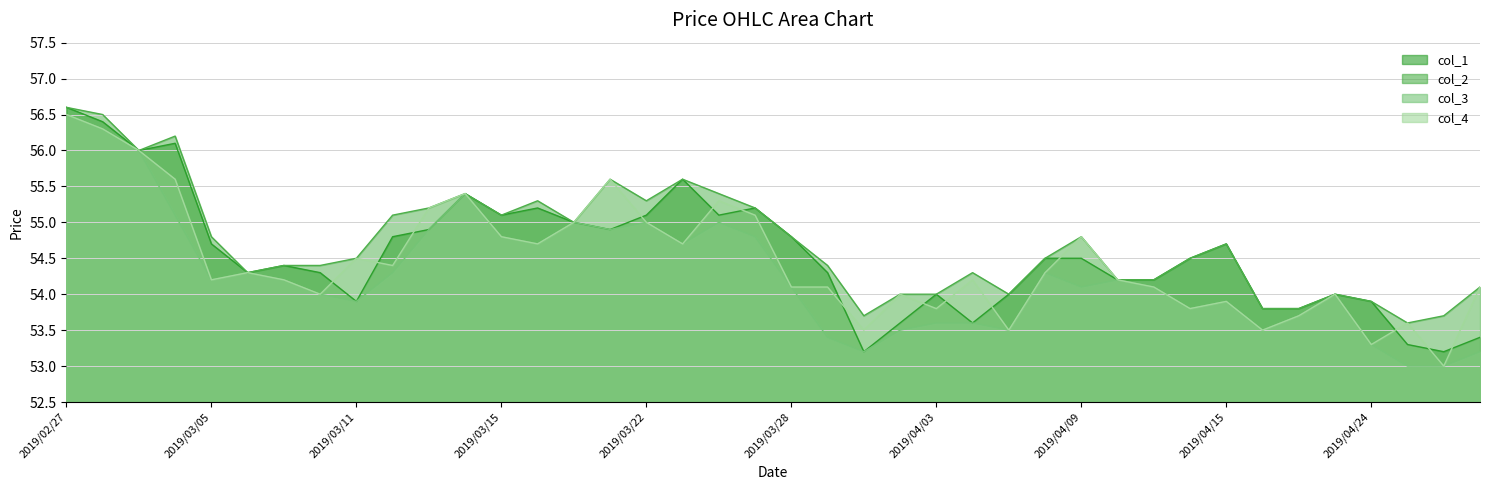

How many lines are shown in the chart?

4